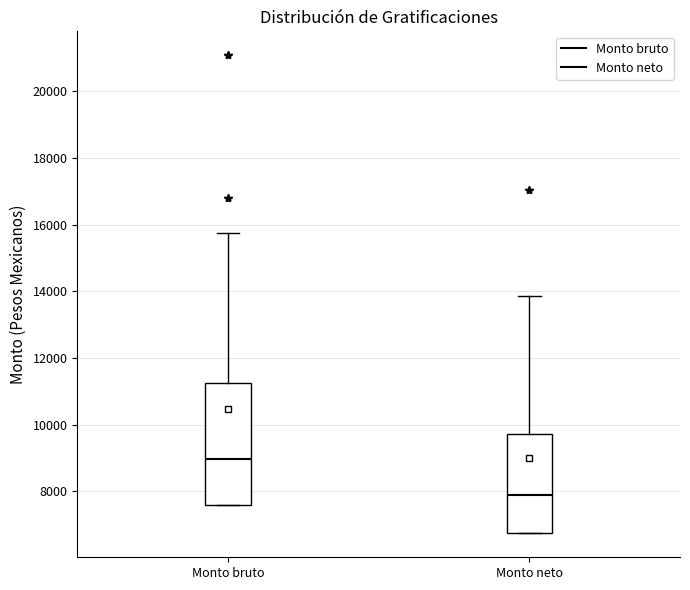

Reading left to right, read every box against the y-axis: the position of its median line, the range the box covers, and the ends of its whiskers. The values are not printed on the chart, so give them approximately, as read against the axis.

Monto bruto: median 9000, box 7600 to 11200, whiskers 7600 to 15800
Monto neto: median 7800, box 6800 to 9800, whiskers 6800 to 13800